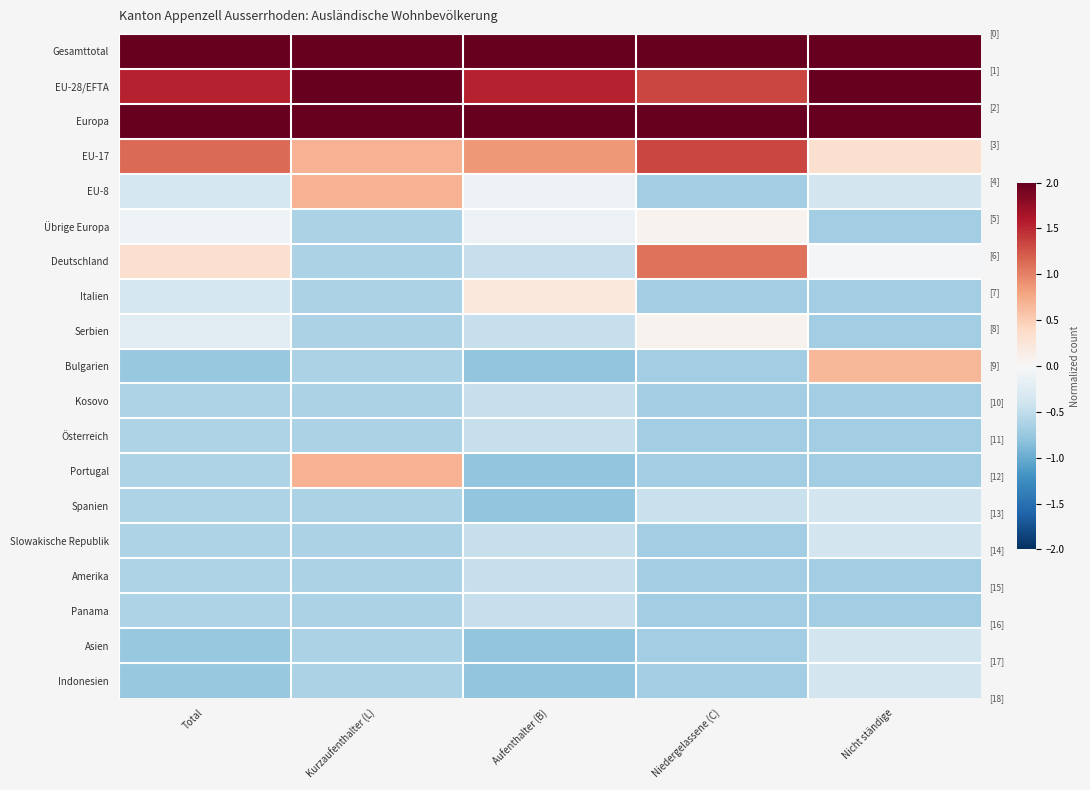

Between Niedergelassene (C) and Aufenthalter (B), which is larger?

Aufenthalter (B)